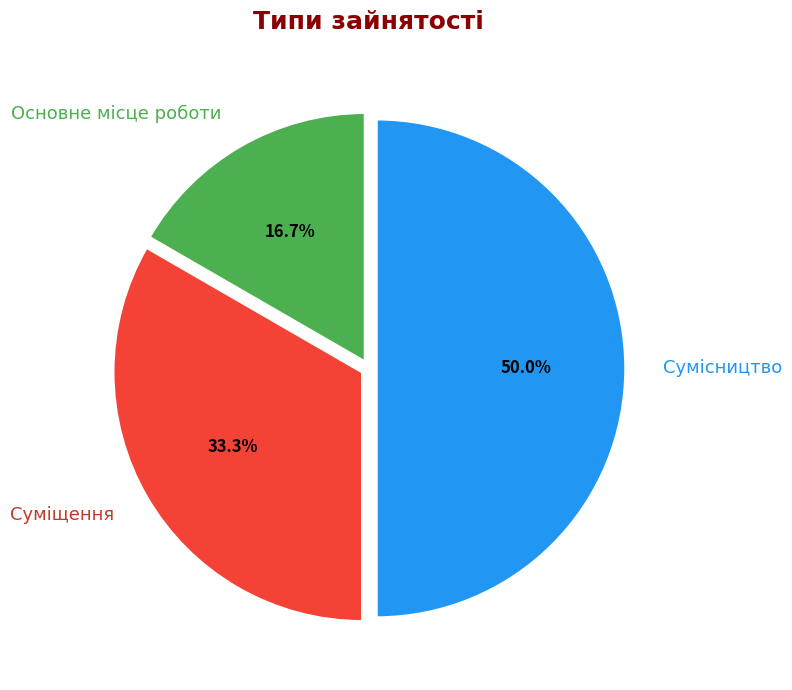

To the nearest percent, what is the average slice percentage?

33%